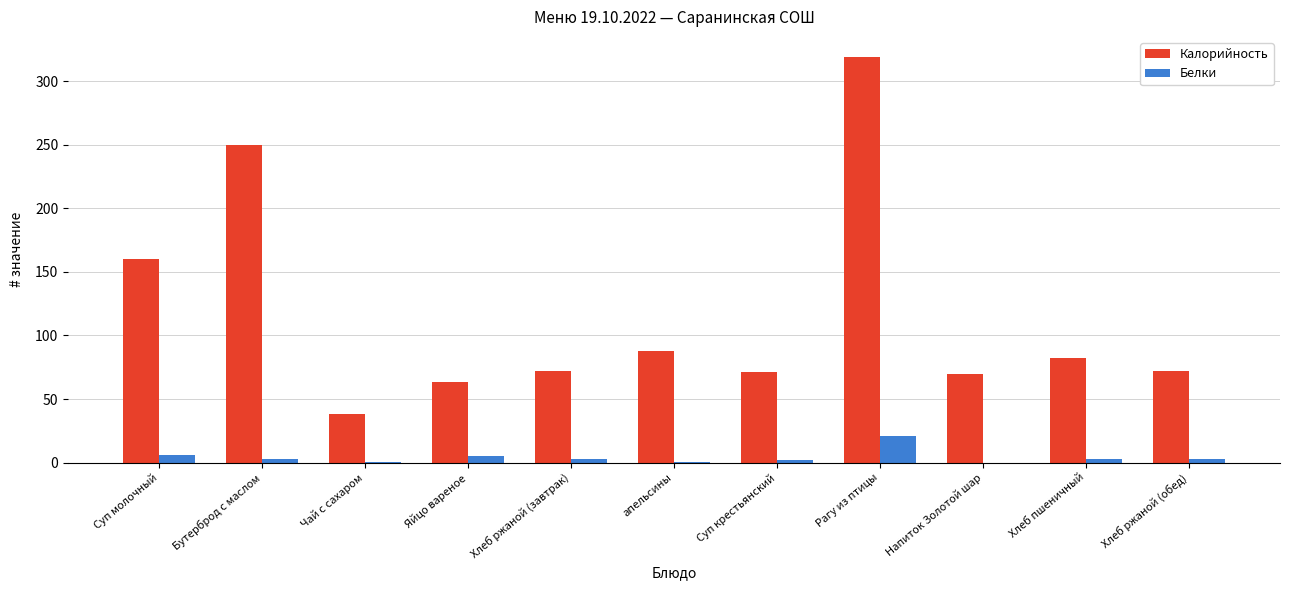

Are the bars horizontal?

No